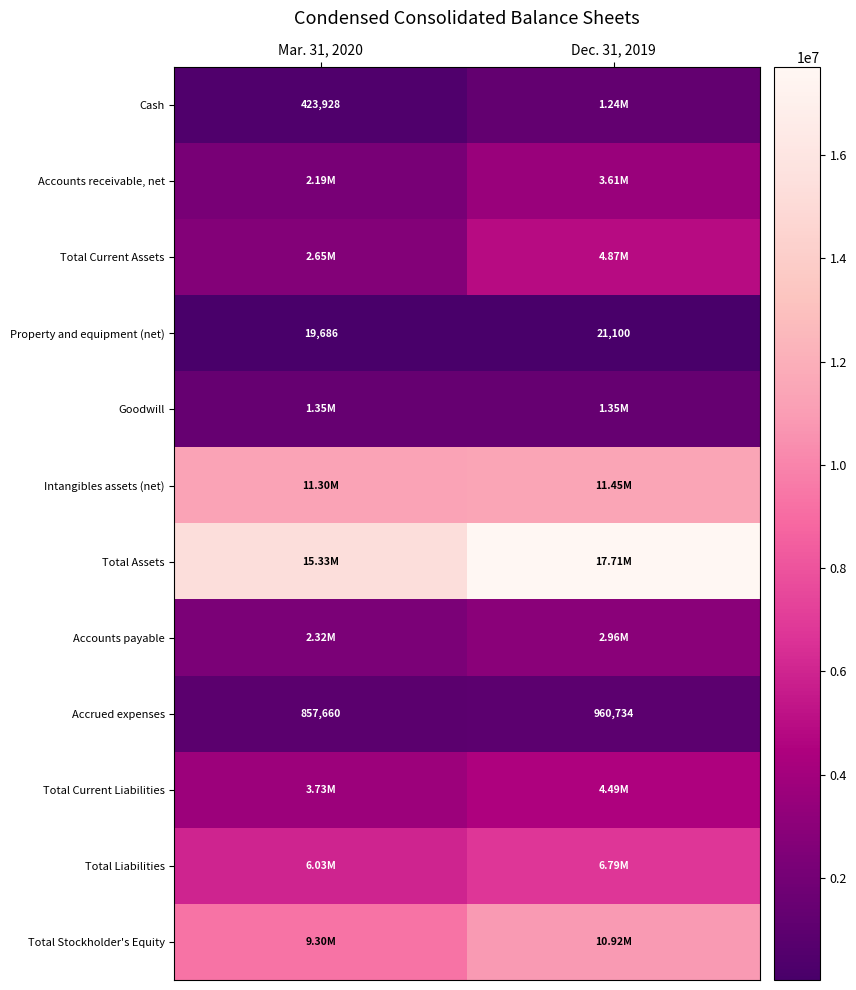

What is the sum of the Property and equipment (net) values at Mar. 31, 2020 and Dec. 31, 2019?

40786